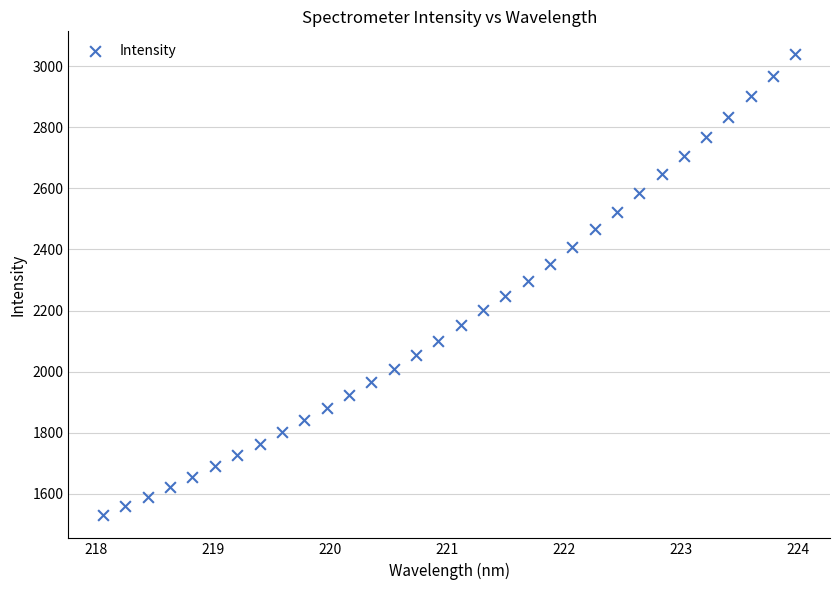

What is the range of Y values (max minus min)?

1508.7